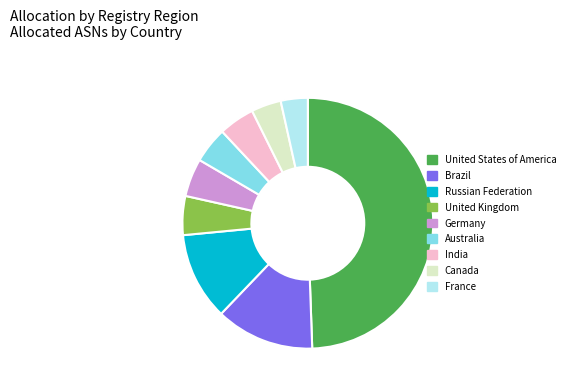

How many slices are in this pie chart?

9